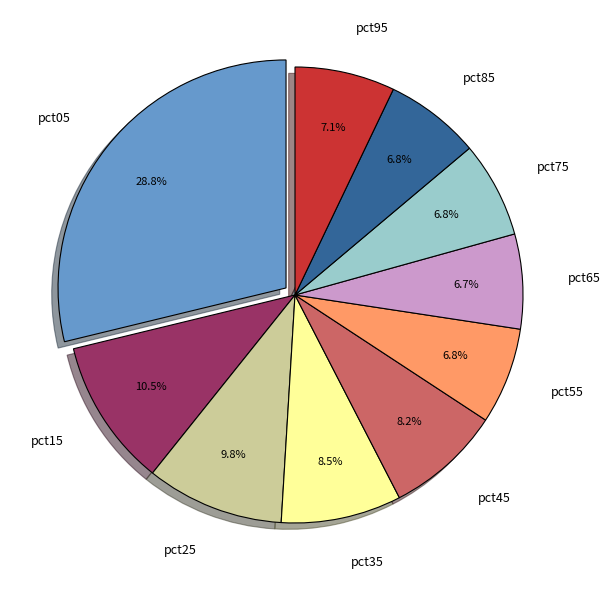

Count the number of slices in the pie.

10